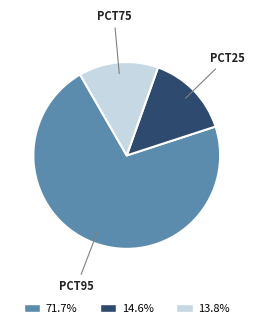

Does any single category account for the majority?

Yes